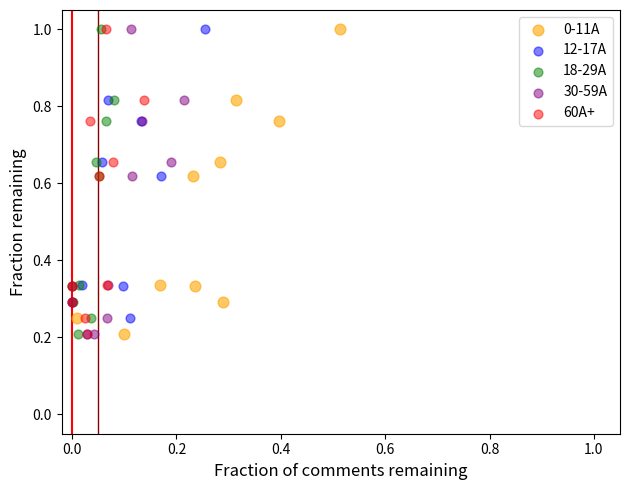

What are all the series names shown in the legend?

0-11A, 12-17A, 18-29A, 30-59A, 60A+